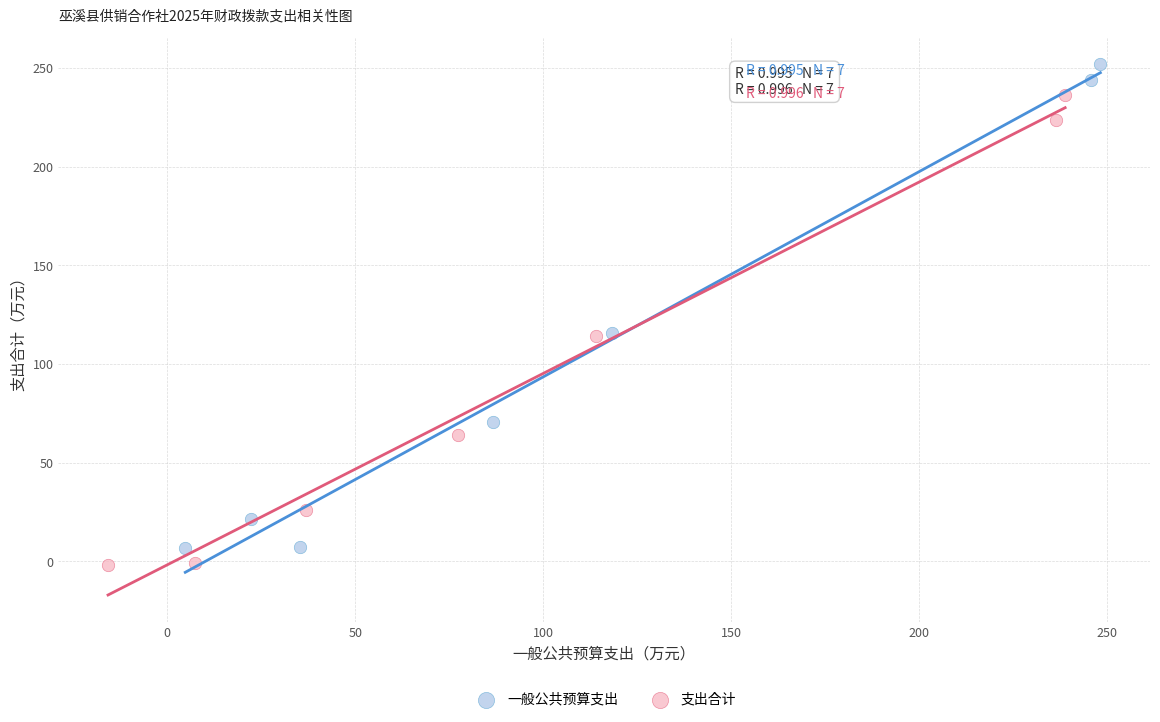

Which series reaches the maximum Y coordinate?

一般公共预算支出